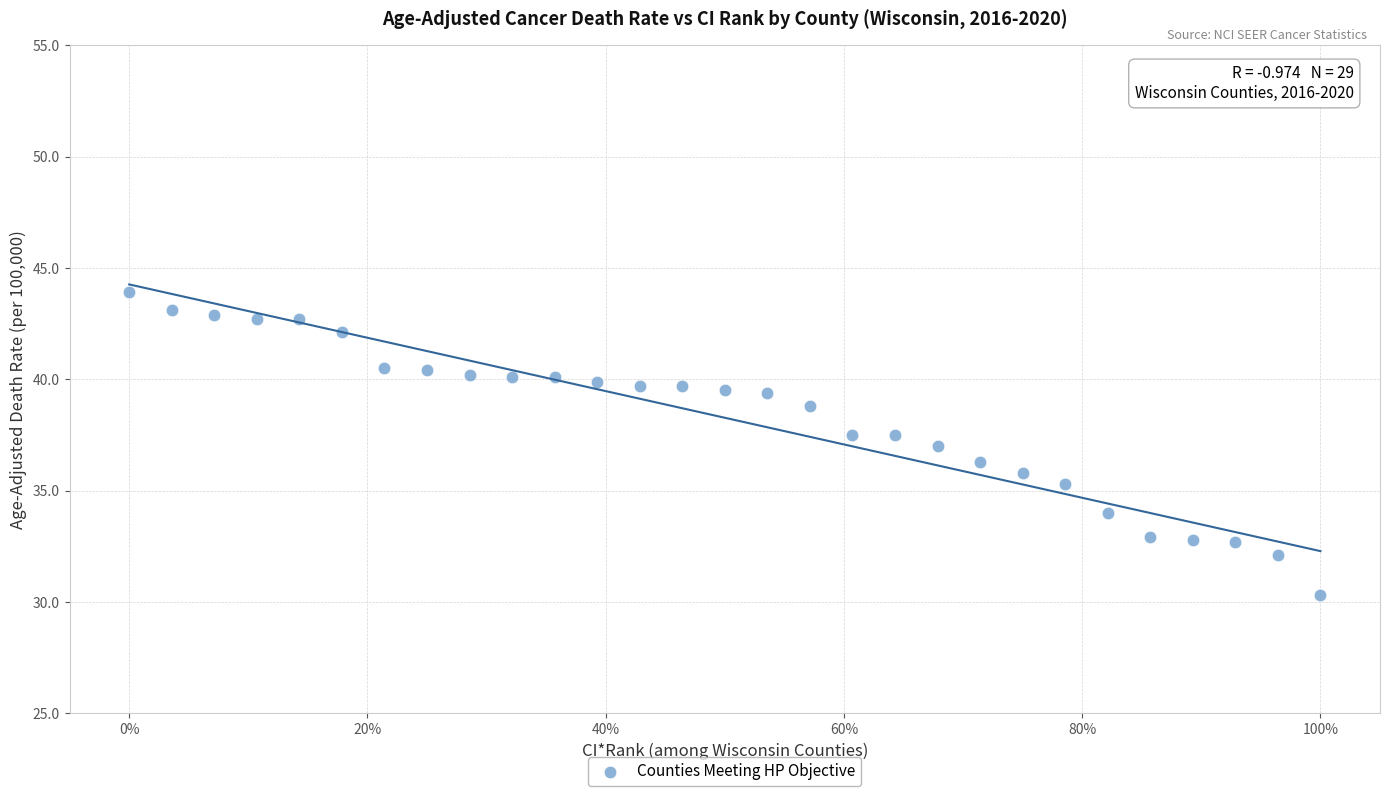

What is the range of X values (max minus min)?

100.0